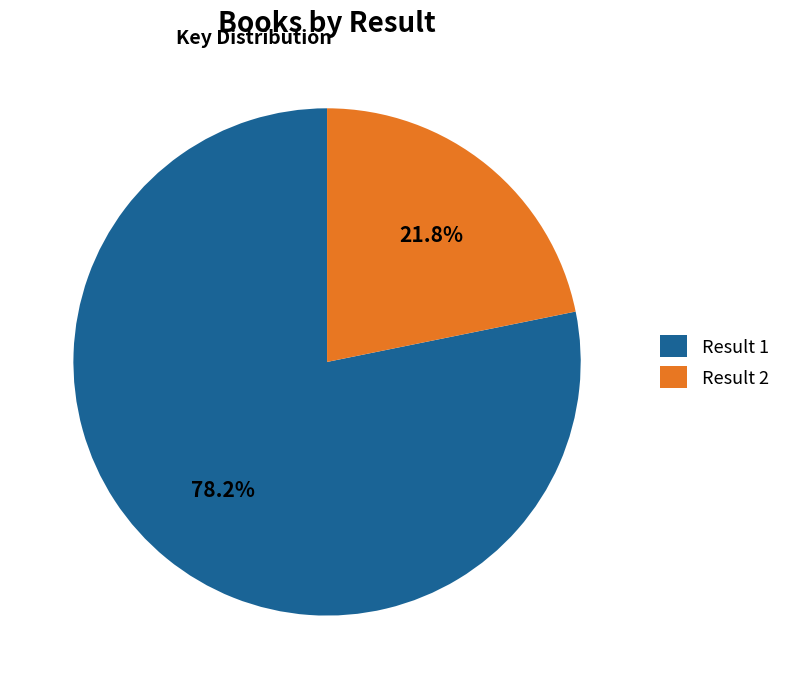

Which slice represents more than half of the pie?

Result 1